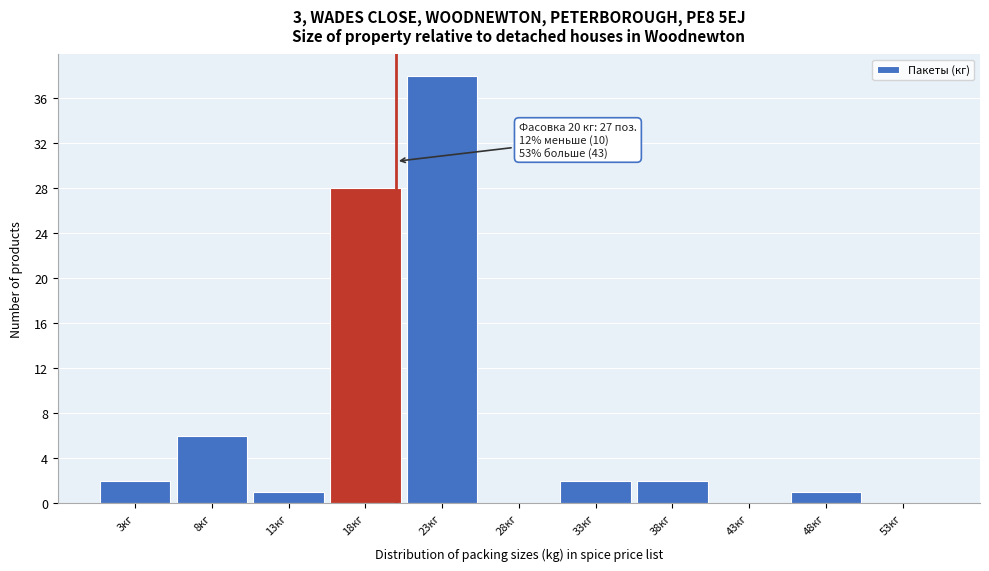

Which range on the x-axis has the tallest bar?

20.5 to 25.5